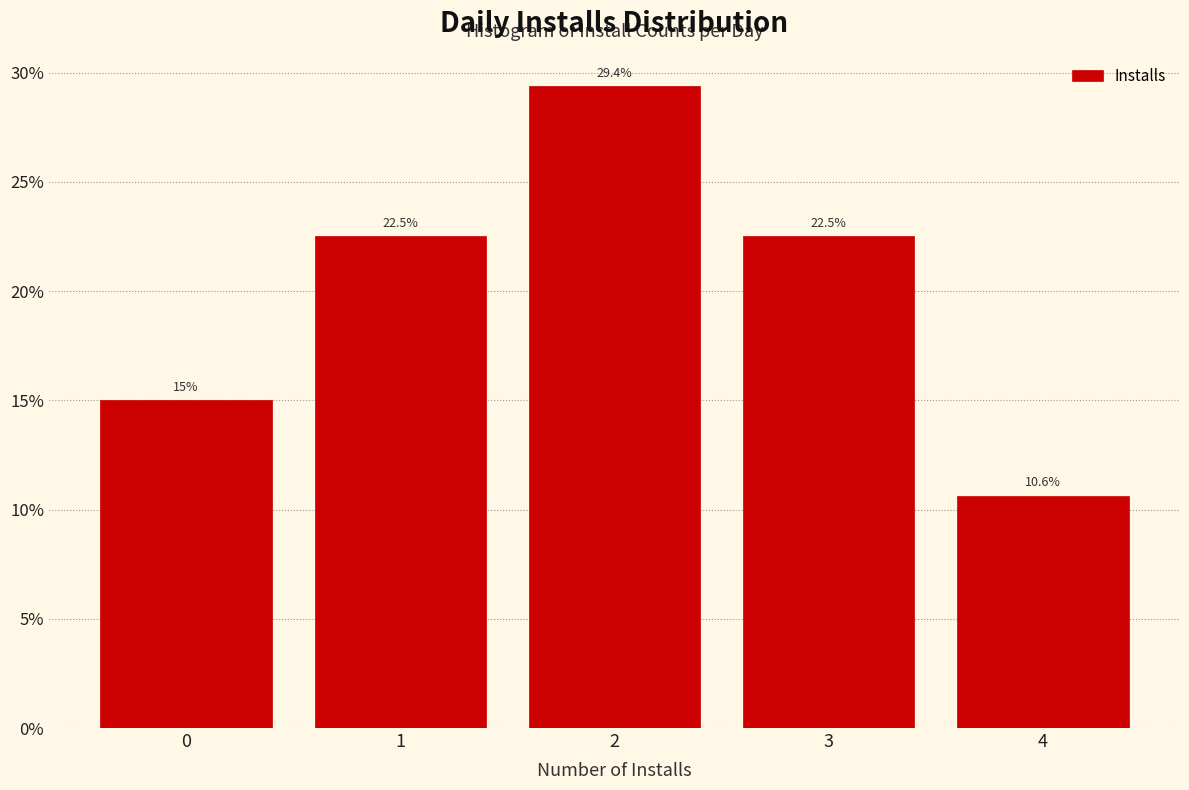

Reading left to right, list every bar in this chart as the range it spans on the x-axis followed by its height.

-0.5 to 0.5: 15.0
0.5 to 1.5: 22.5
1.5 to 2.5: 29.4
2.5 to 3.5: 22.5
3.5 to 4.5: 10.6